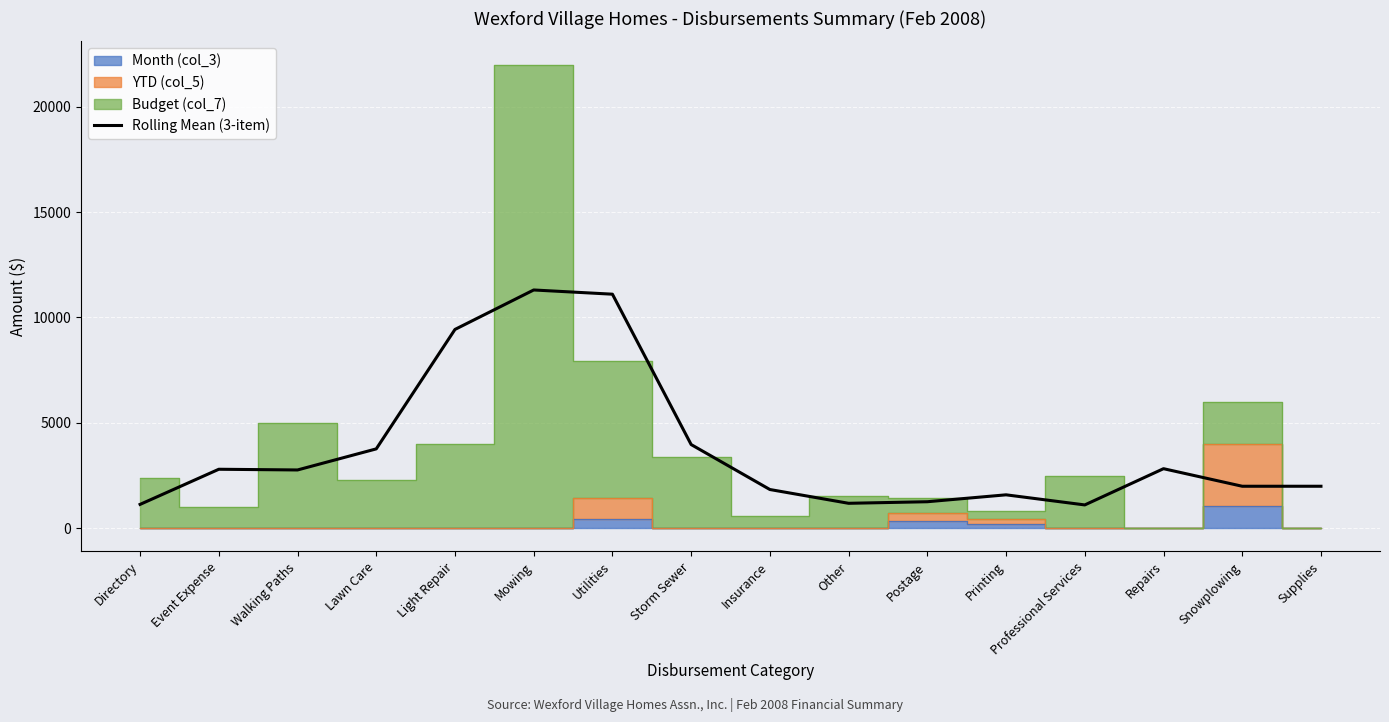

Rank the categories by value from highest to lowest.

Mowing, Utilities, Light Repair, Storm Sewer, Lawn Care, Repairs, Event Expense, Walking Paths, Snowplowing, Supplies, Insurance, Printing, Postage, Other, Directory, Professional Services